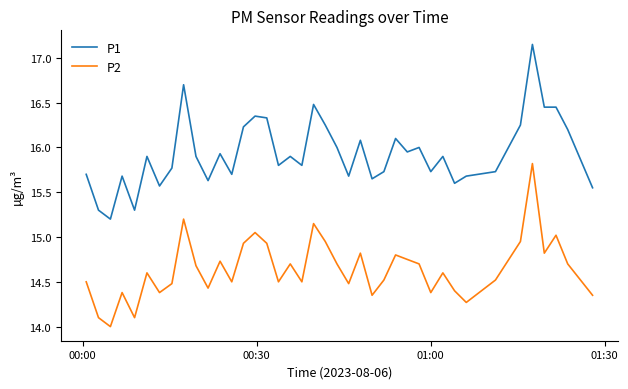

What is the difference between the maximum and minimum values in the P2 series?

1.8